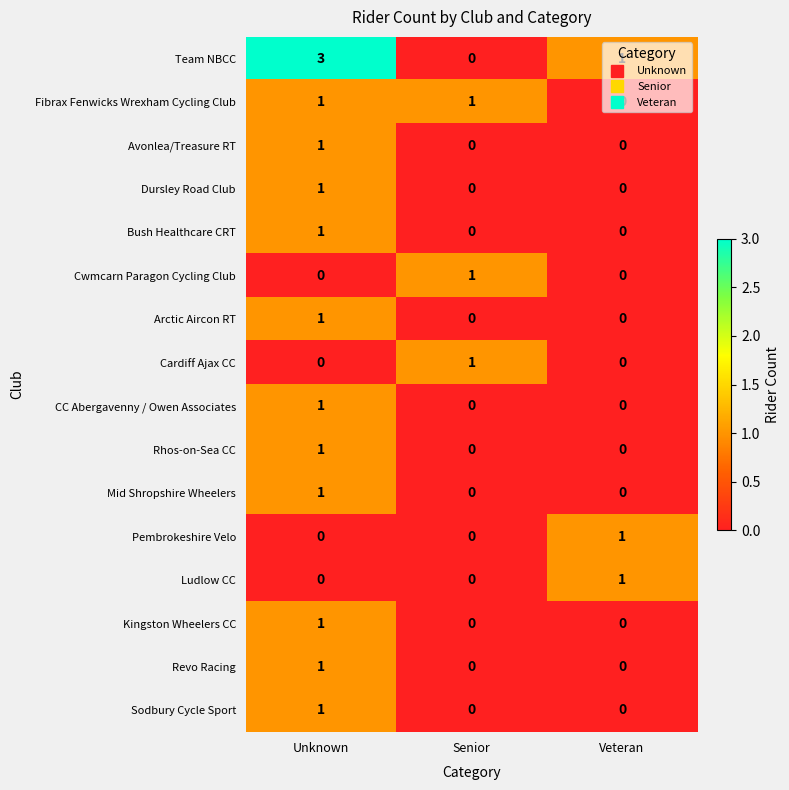

How many data points in Kingston Wheelers CC are above 0?

1